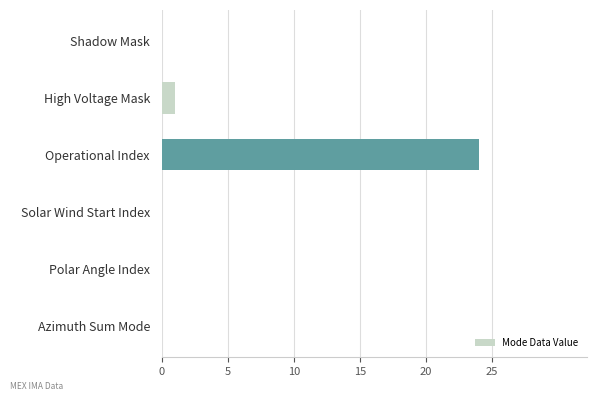

What is the ratio of the value at Operational Index to the value at High Voltage Mask?

24.0